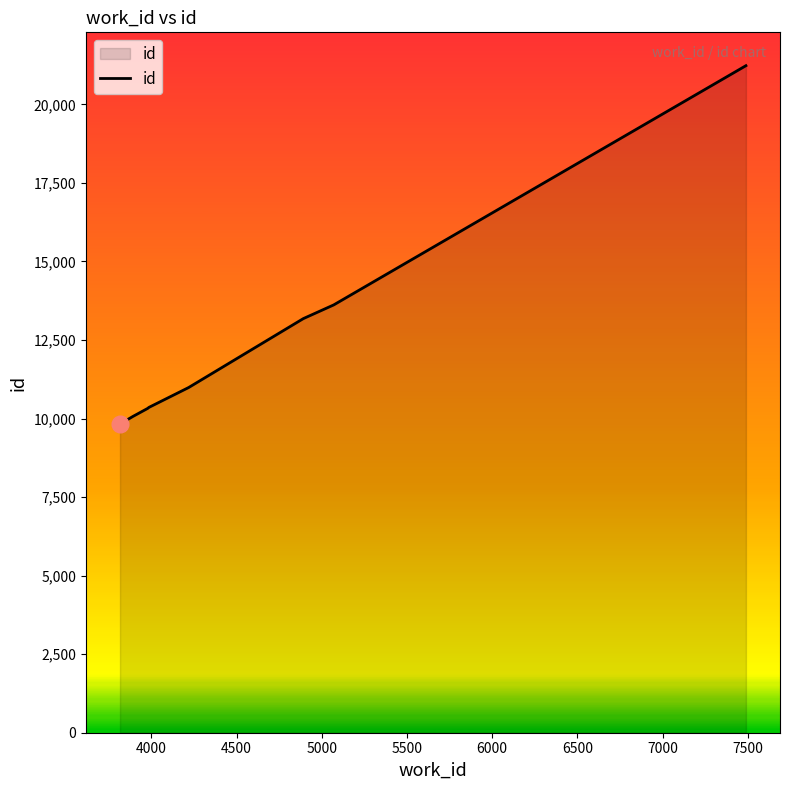

What is the maximum value shown in the chart?

21232